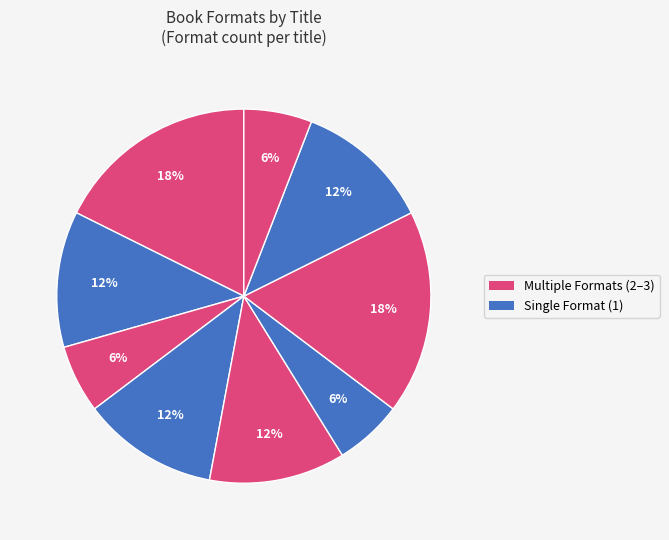

How many segments does this pie chart have?

9